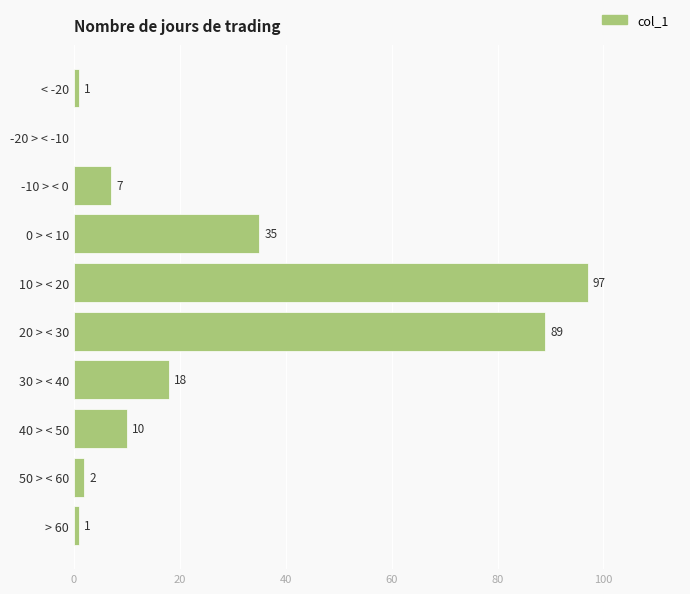

The value at 40 > < 50 is 10. True or false?

True